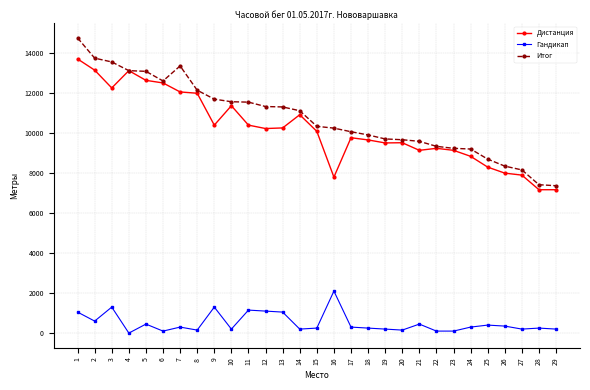

Where does the Гандикап series first go above 300?

1